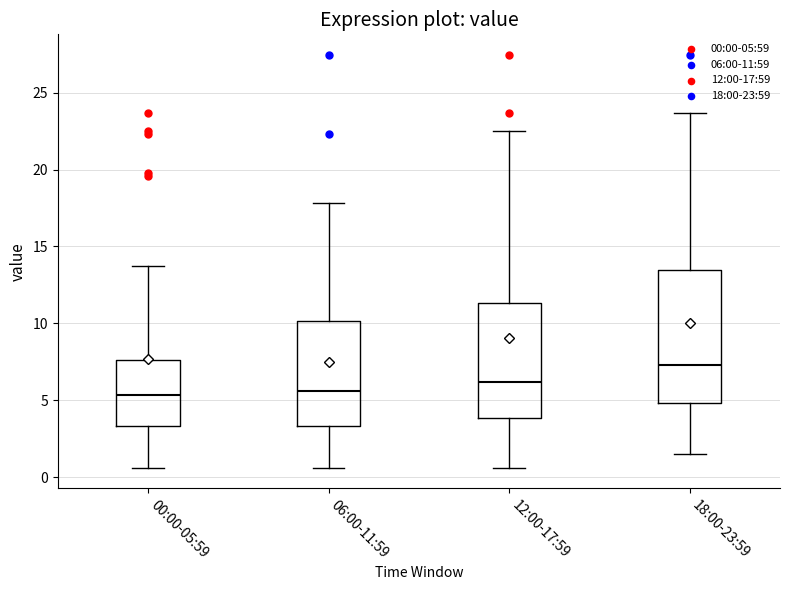

Reading left to right, transcribe this box plot: for each box, give where its median line is, the range the box spans, and where its two whiskers end, as read against the y-axis. The values are not printed on the chart, so give them approximately, as read against the axis.

00:00-05:59: median 5.5, box 3.5 to 7.5, whiskers 0.5 to 14.0
06:00-11:59: median 5.5, box 3.5 to 10.0, whiskers 0.5 to 18.0
12:00-17:59: median 6.0, box 4.0 to 11.5, whiskers 0.5 to 22.5
18:00-23:59: median 7.5, box 5.0 to 13.5, whiskers 1.5 to 23.5